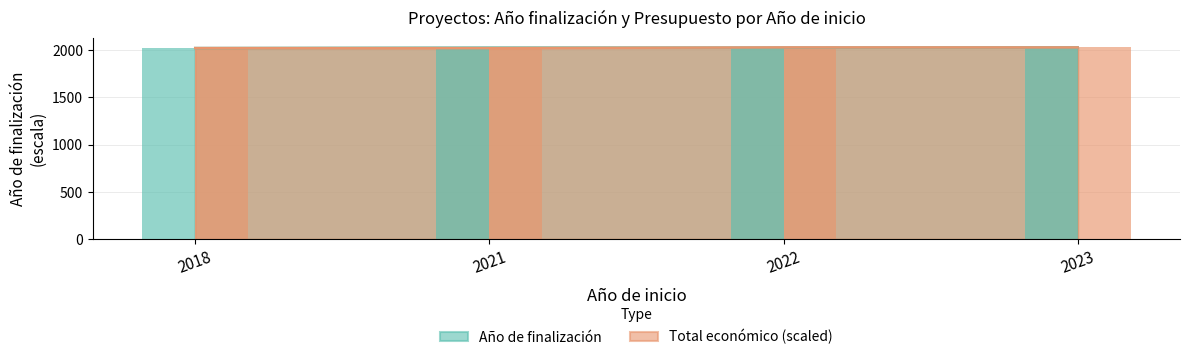

At how many categories does at least one series exceed 2022?

3